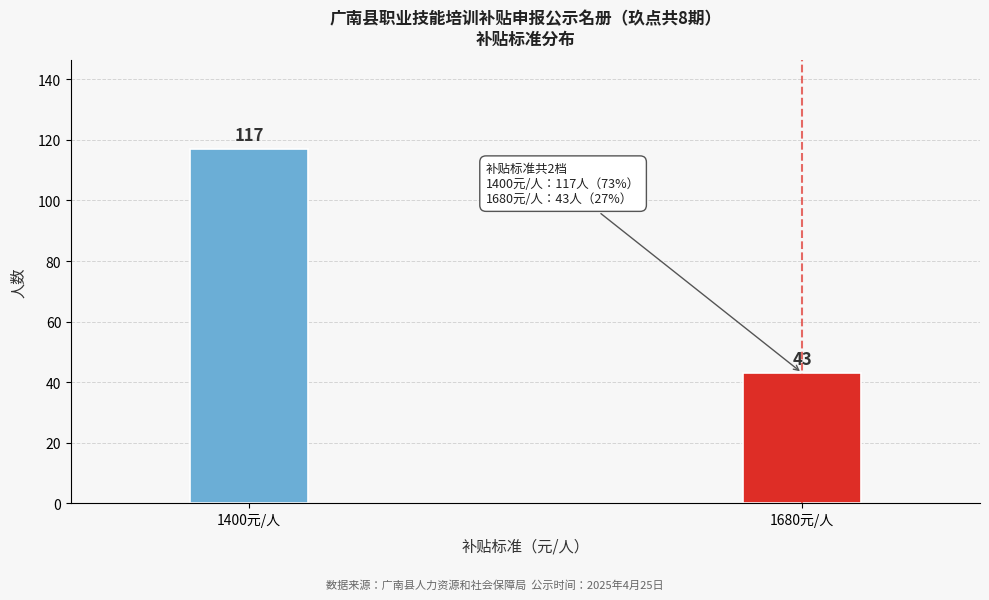

Reading left to right, transcribe all the data shown in this chart.

117	43